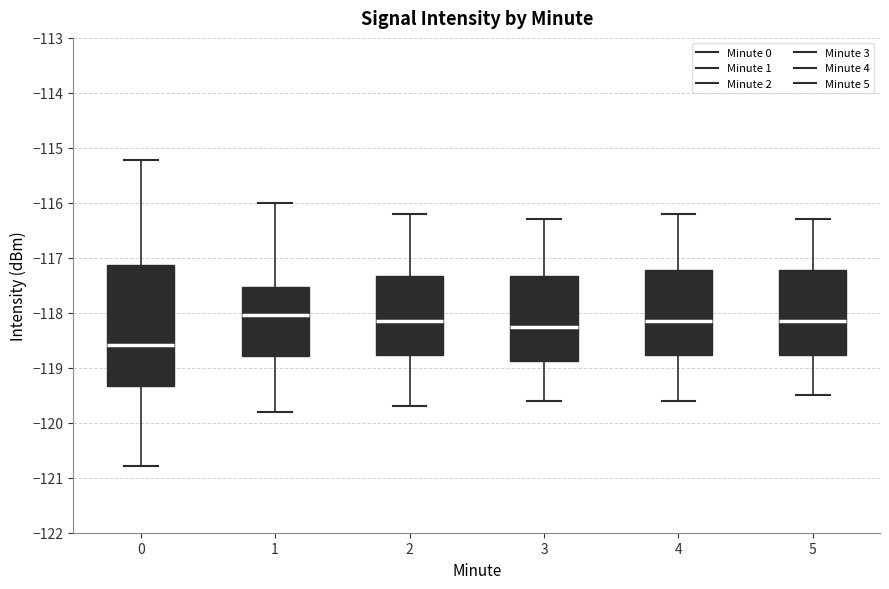

Reading left to right, read every box against the y-axis: the position of its median line, the range the box covers, and the ends of its whiskers. The values are not printed on the chart, so give them approximately, as read against the axis.

0: median -118.6, box -119.3 to -117.1, whiskers -120.8 to -115.2
1: median -118.0, box -118.8 to -117.5, whiskers -119.8 to -116.0
2: median -118.1, box -118.8 to -117.3, whiskers -119.7 to -116.2
3: median -118.2, box -118.9 to -117.3, whiskers -119.6 to -116.3
4: median -118.1, box -118.8 to -117.2, whiskers -119.6 to -116.2
5: median -118.1, box -118.8 to -117.2, whiskers -119.5 to -116.3